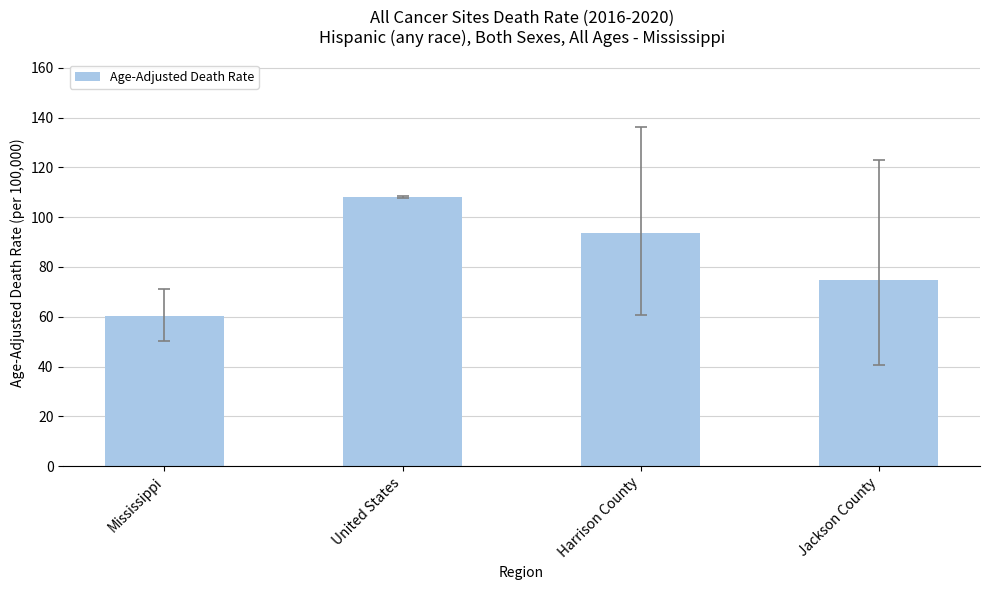

Which has a higher value, Jackson County or Mississippi?

Jackson County